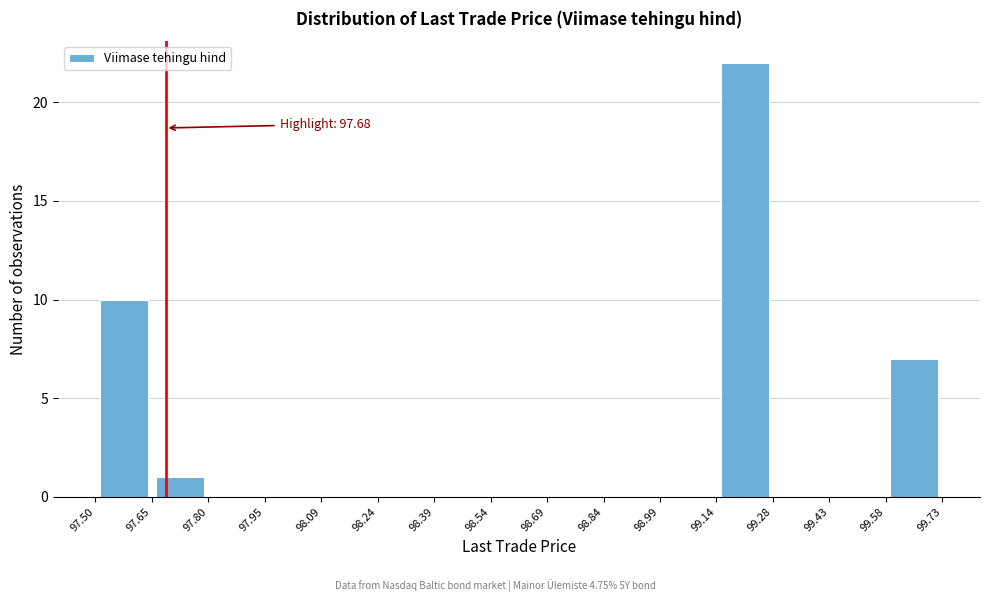

Which range on the x-axis has the tallest bar?

99.14 to 99.28